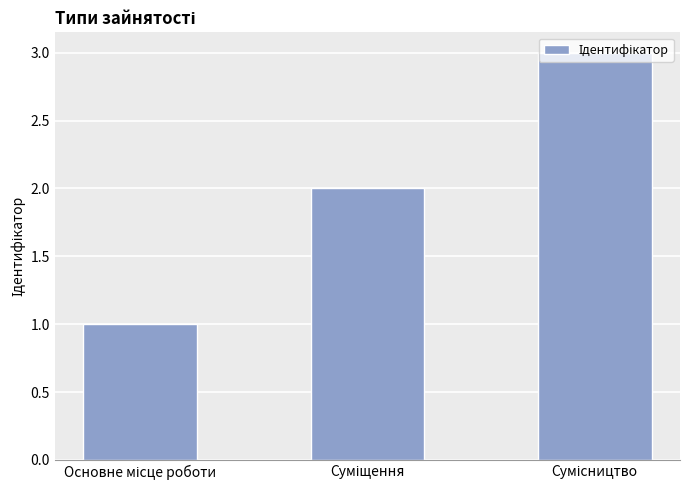

What is the value of the 1st bar from the left?

1